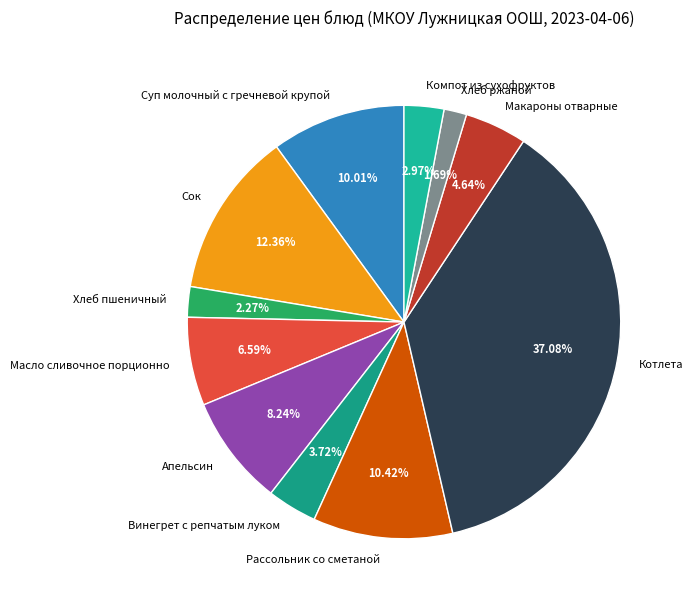

What percentage is the Хлеб пшеничный slice, to the nearest percent?

2%